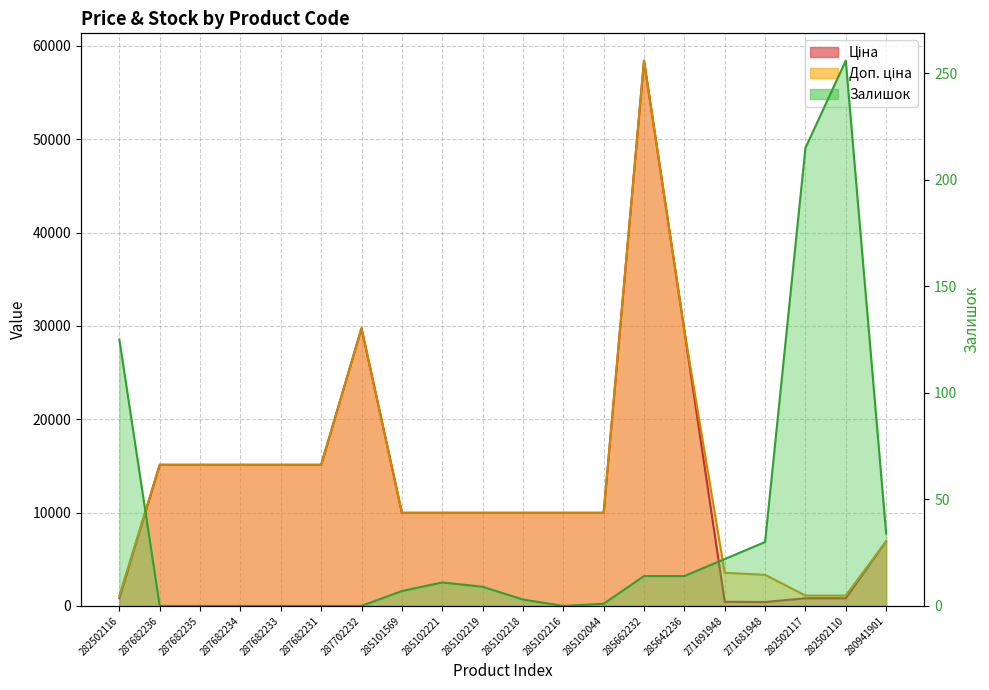

What position from the right is 282502110?

2